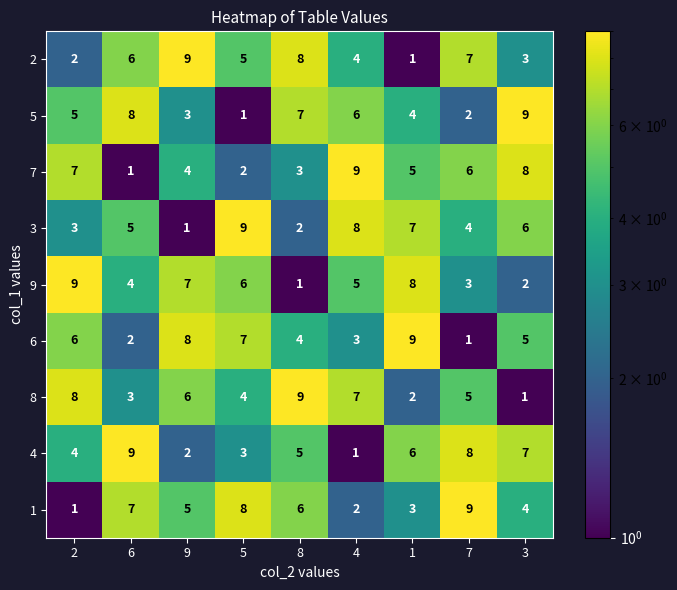

What is the minimum value shown in the chart?

1